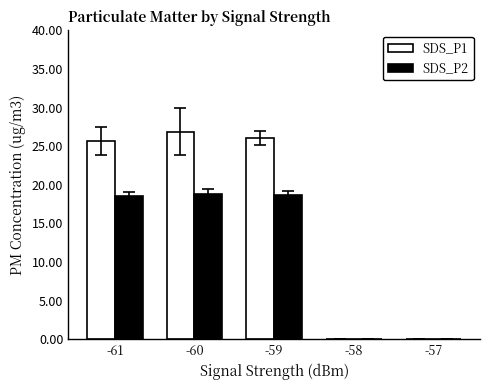

What is the sum of the SDS_P2 values at -61 and -59?

37.3